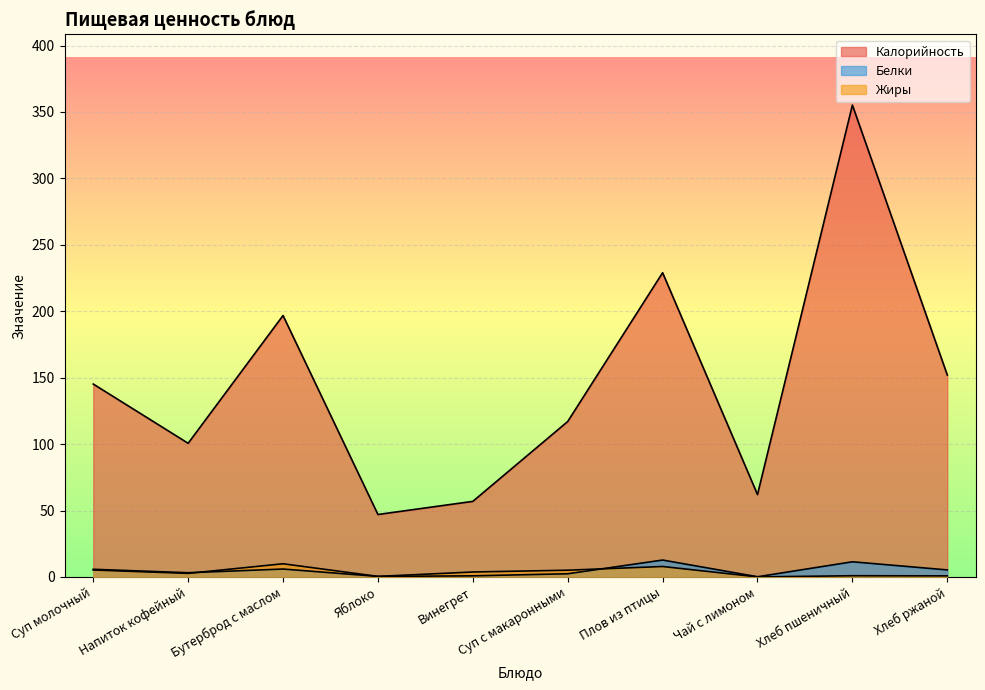

Rank the series by their maximum value, from lowest to highest.

Жиры, Белки, Калорийность